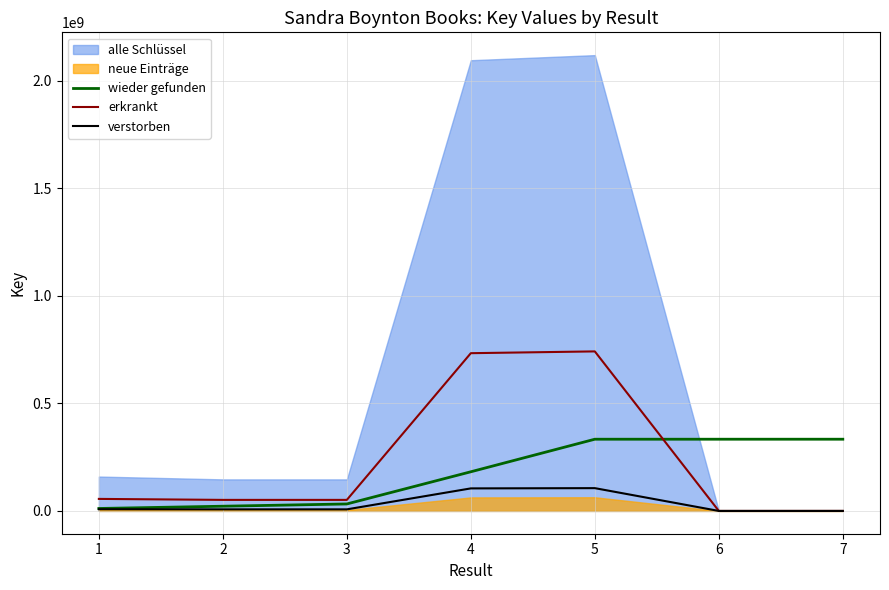

The erkrankt series shows 1418.8 at 6. True or false?

False